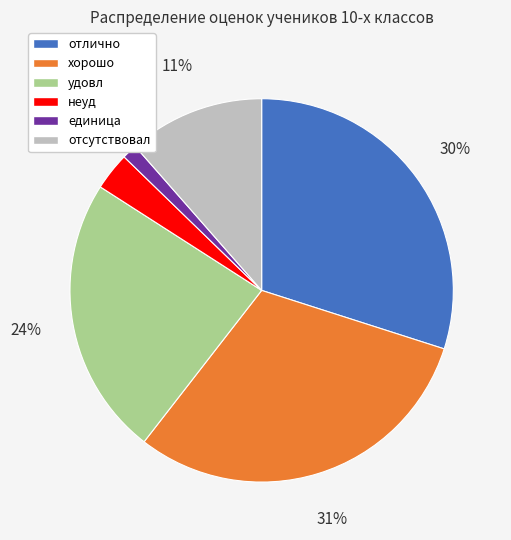

Is it true that неуд is 3% of the pie?

True